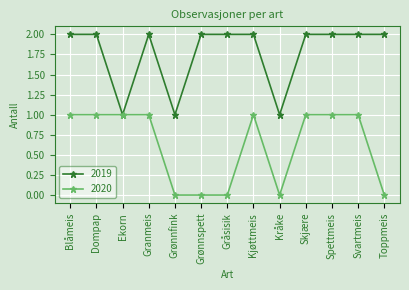

The 2019 series shows 1 at Grønnspett. True or false?

False